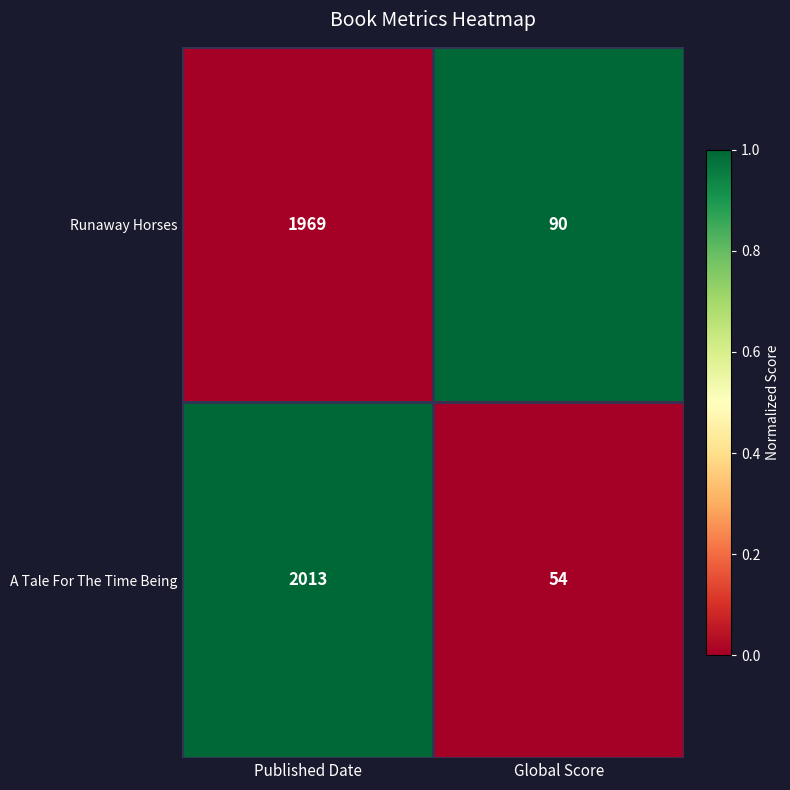

Which series has the largest range (max minus min)?

A Tale For The Time Being